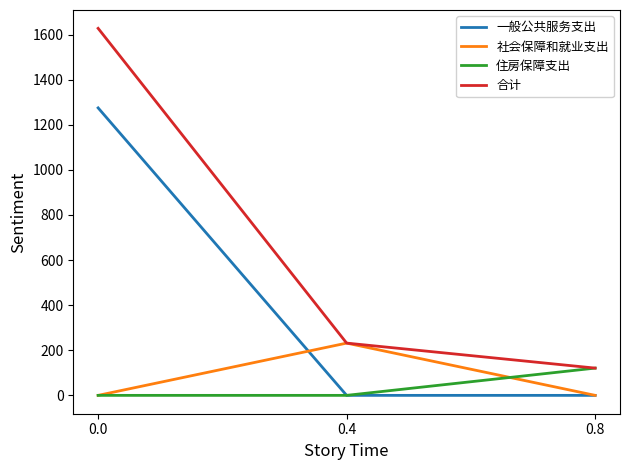

What is the difference between the maximum and minimum values in the 一般公共服务支出 series?

1275.0